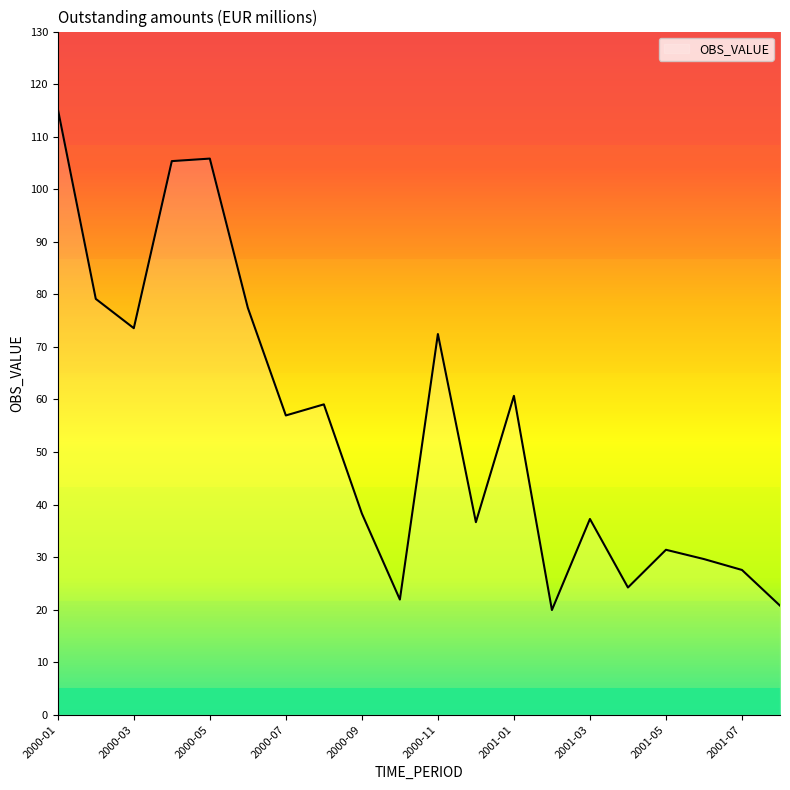

How many lines are shown in the chart?

1